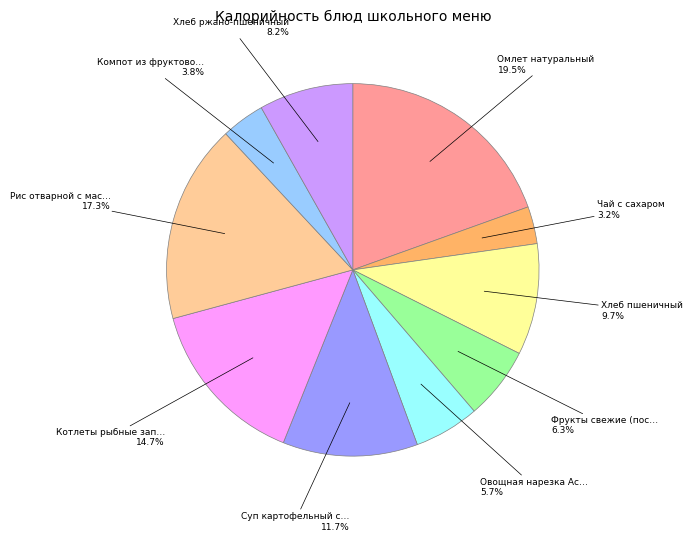

Does any single category account for the majority?

No